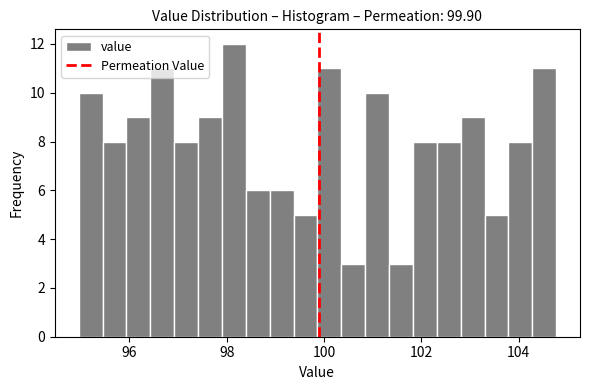

Around what value on the x-axis is the tallest bar? Give the approximate position of its centre, as read against the axis.

98.2